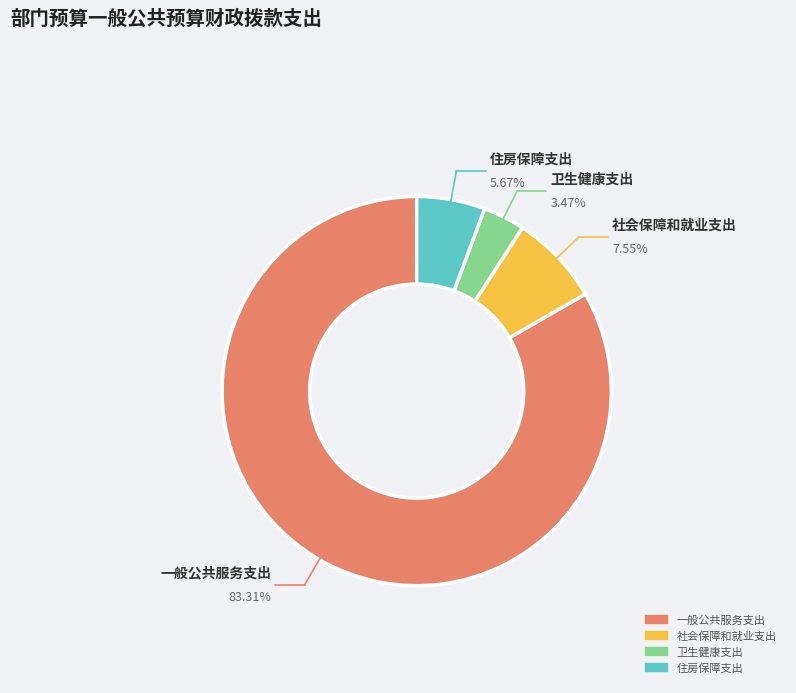

Is there any slice that represents more than half of the pie?

Yes